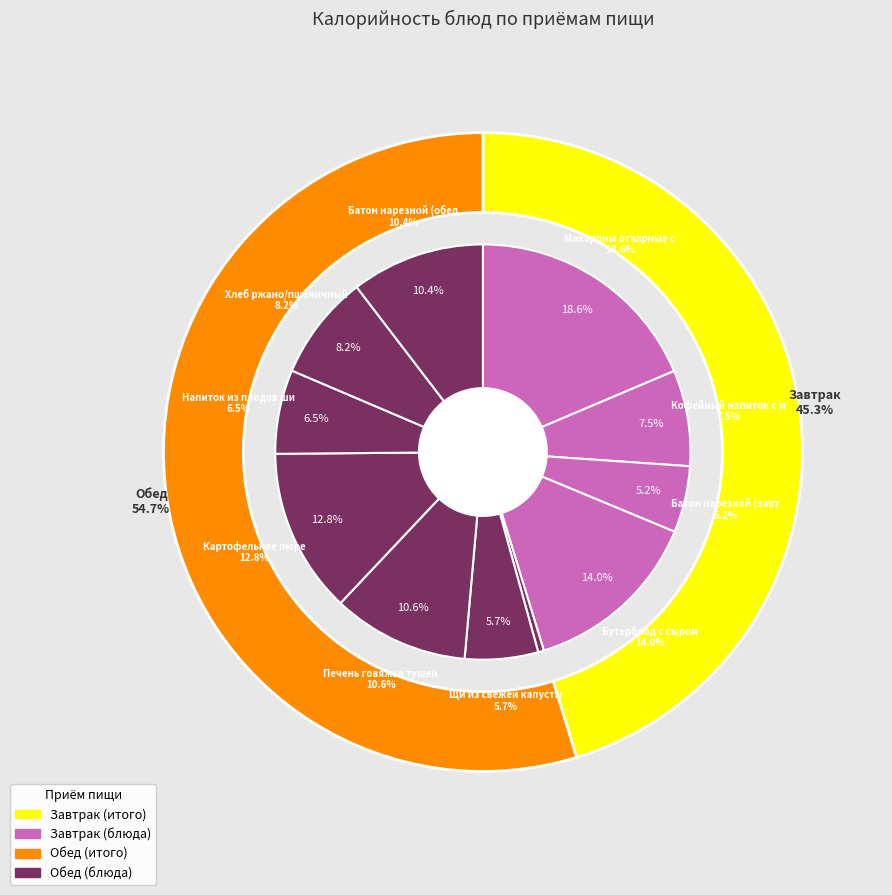

Does Макароны отварные с сыром account for over 50% of the chart?

No